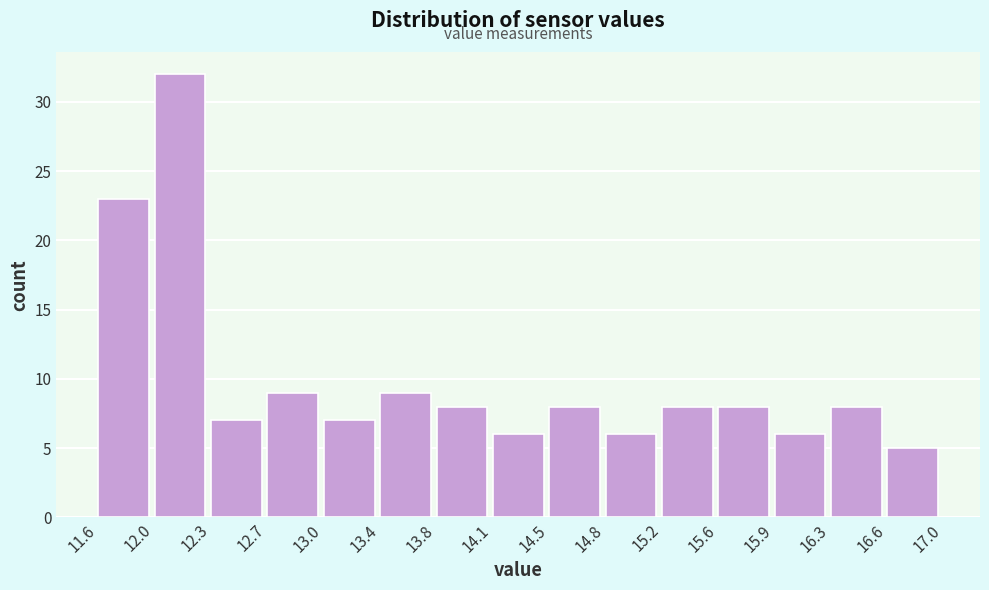

Reading left to right, transcribe this chart: for each bar, give the range it covers on the x-axis and its height. The values are not printed on the chart, so give them approximately, as read against the axis.

11.6 to 12.0: 23
12.0 to 12.3: 32
12.3 to 12.7: 7
12.7 to 13.0: 9
13.0 to 13.4: 7
13.4 to 13.8: 9
13.8 to 14.1: 8
14.1 to 14.5: 6
14.5 to 14.8: 8
14.8 to 15.2: 6
15.2 to 15.6: 8
15.6 to 15.9: 8
15.9 to 16.3: 6
16.3 to 16.6: 8
16.6 to 17.0: 5